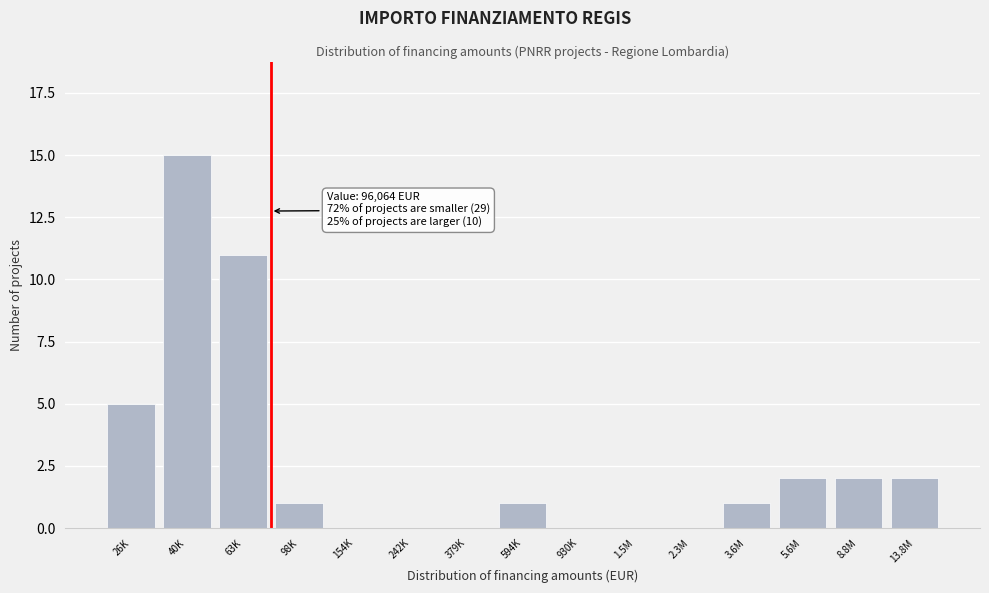

Reading left to right, what are all the values shown in this chart?

26K=5	40K=15	63K=11	98K=1	154K=0	242K=0	379K=0	594K=1	930K=0	1.5M=0	2.3M=0	3.6M=1	5.6M=2	8.8M=2	13.8M=2